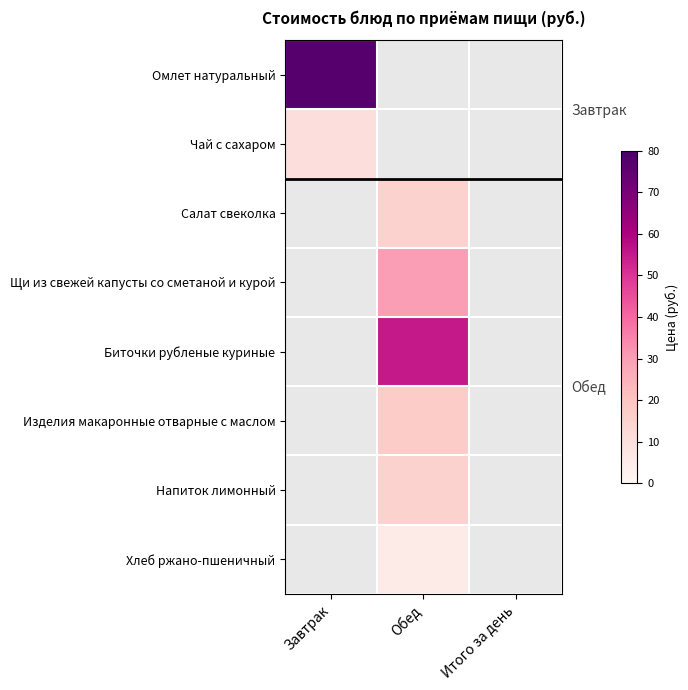

What is the maximum value shown in the chart?

77.0